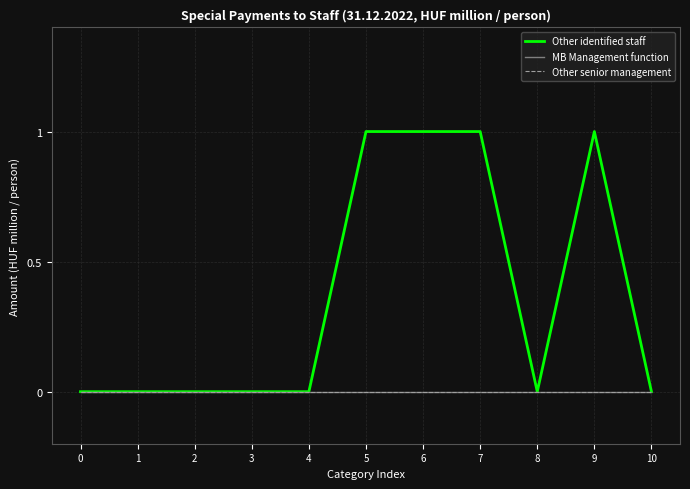

Does the chart have visible grid lines?

Yes